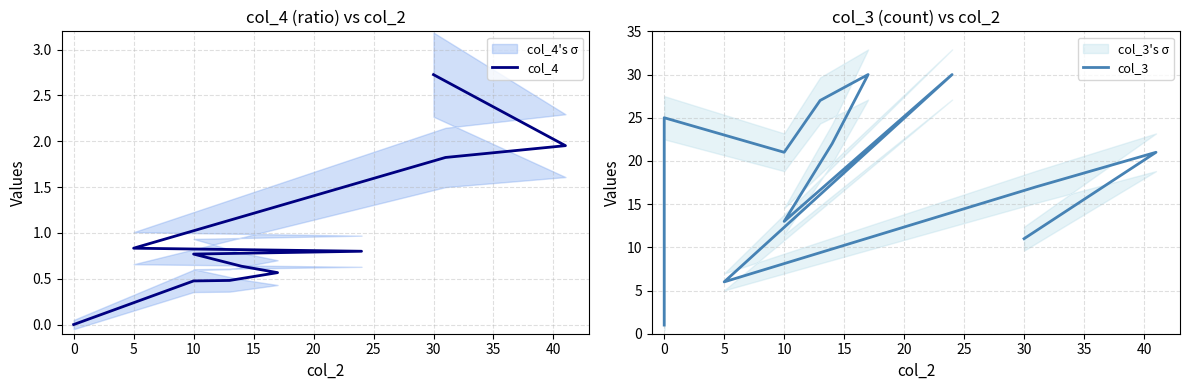

Which series has the largest total across all categories?

col_3